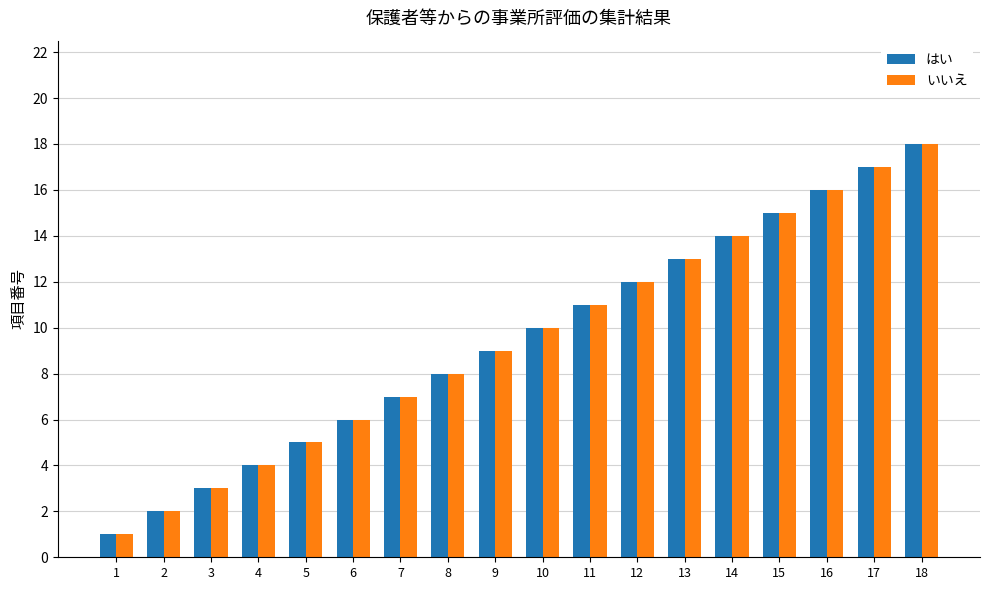

Rank the categories by いいえ value from lowest to highest.

1, 2, 3, 4, 5, 6, 7, 8, 9, 10, 11, 12, 13, 14, 15, 16, 17, 18